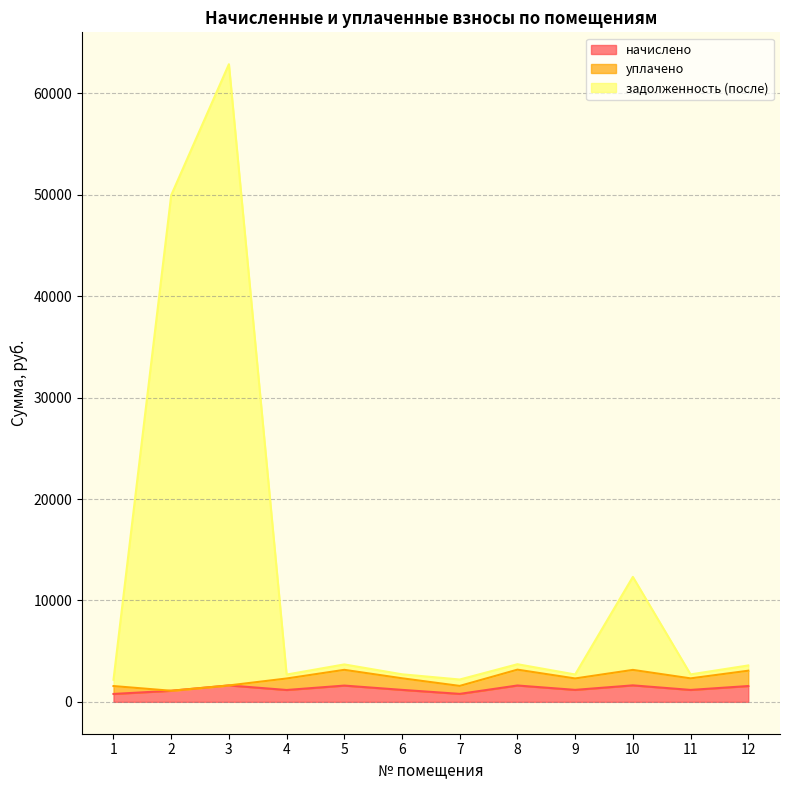

Does the chart have visible grid lines?

Yes